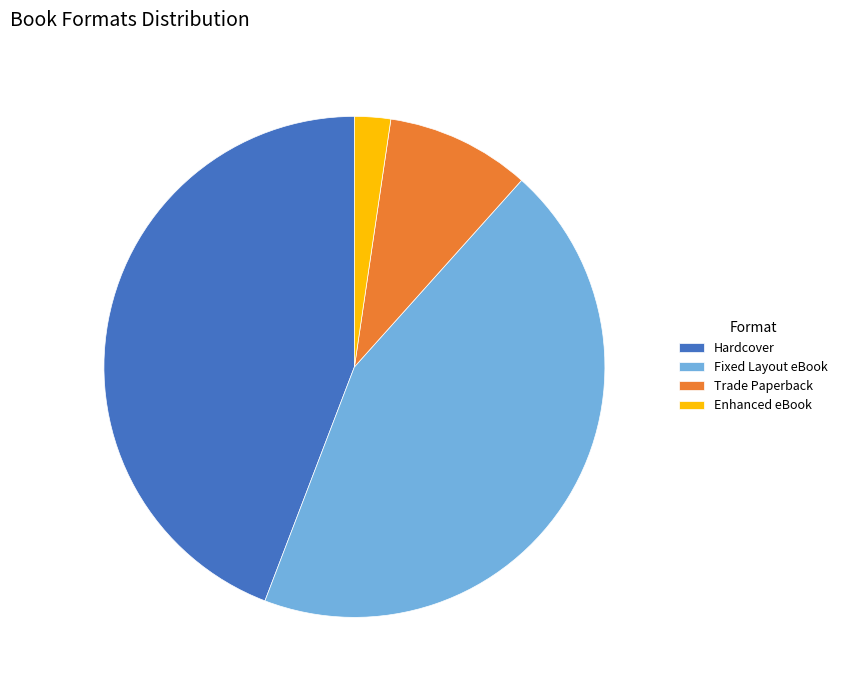

Do Trade Paperback and Hardcover together represent more than half of the pie?

Yes